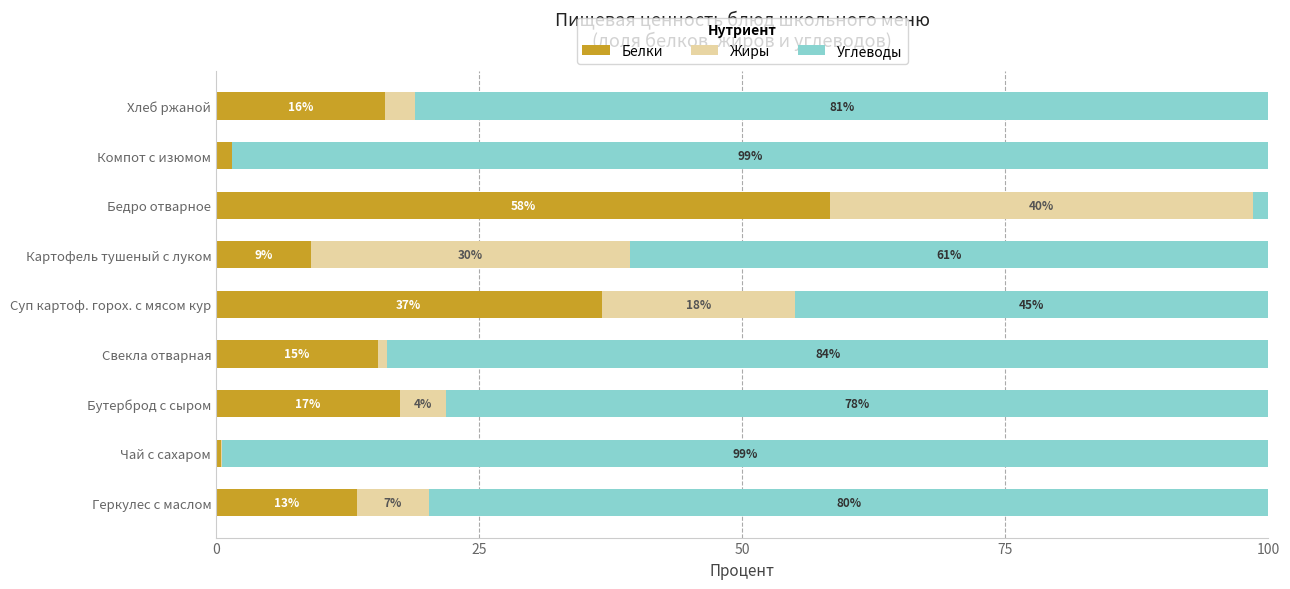

What are all the series names shown in the legend?

Белки, Жиры, Углеводы